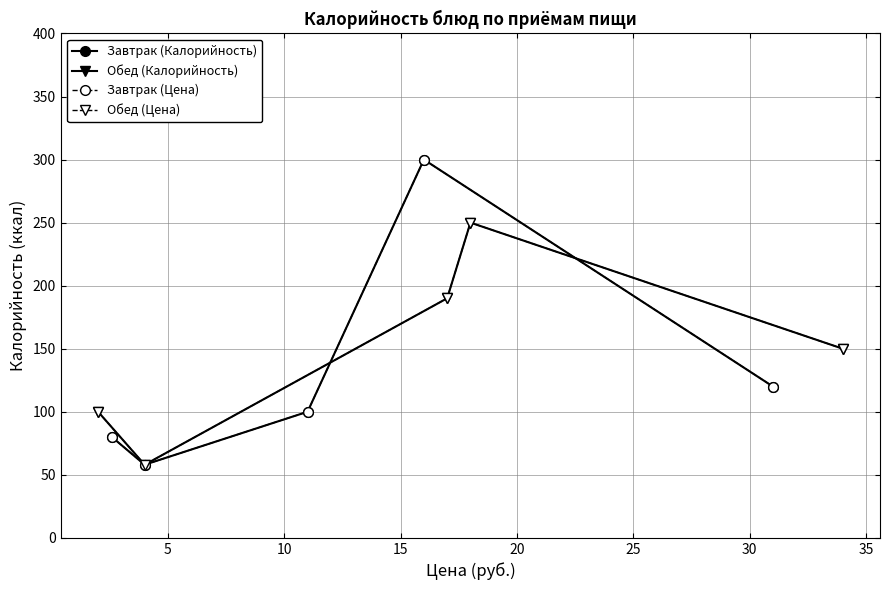

In Обед (Цена), how many points are higher than both neighbors (excluding endpoints)?

1